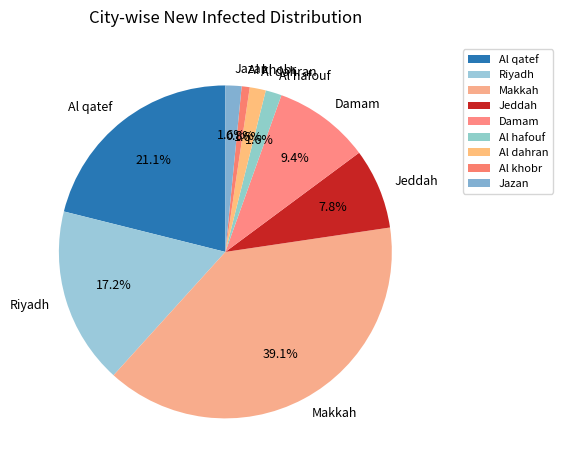

Does any single category account for the majority?

No